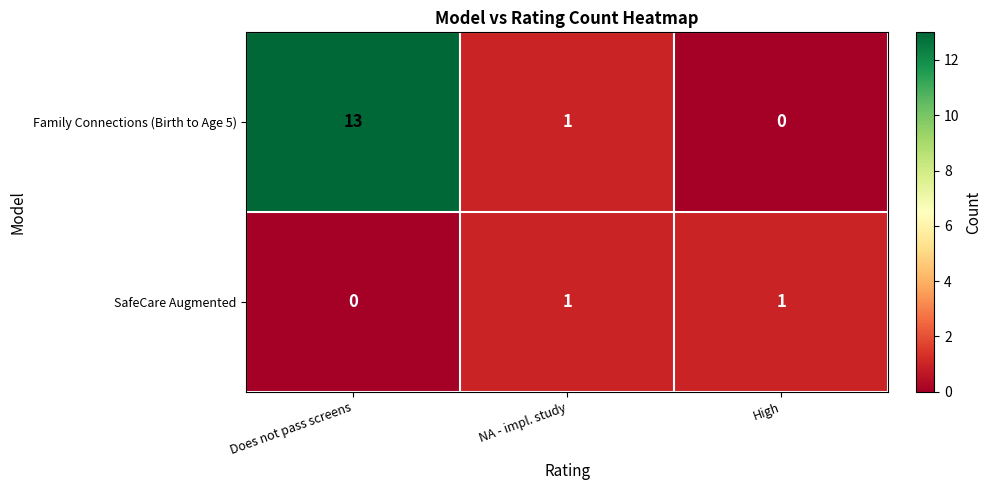

How many categories are shown in the chart?

3